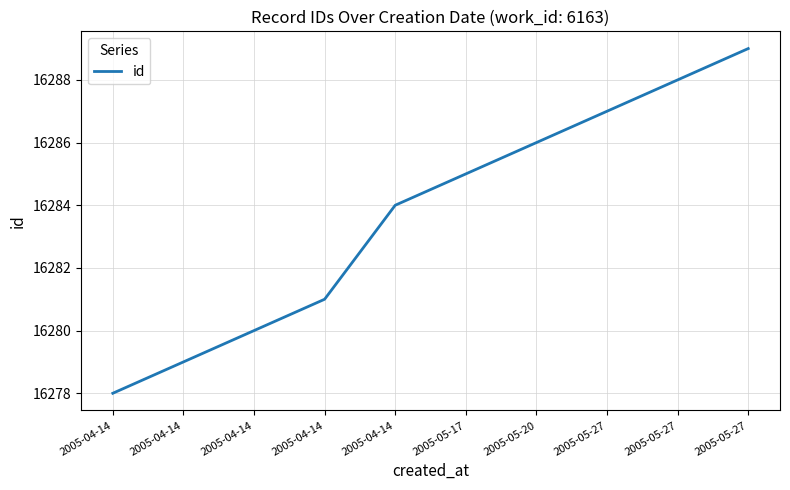

Is this an area chart (filled region under the line)?

No